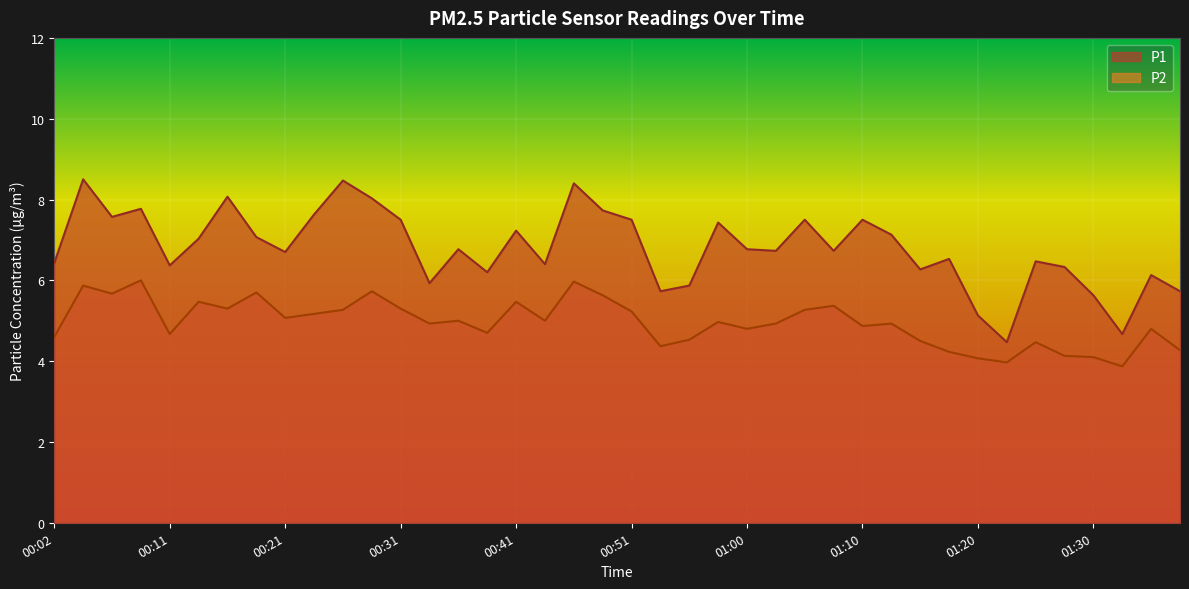

Rank the series by their average value, from lowest to highest.

P2, P1